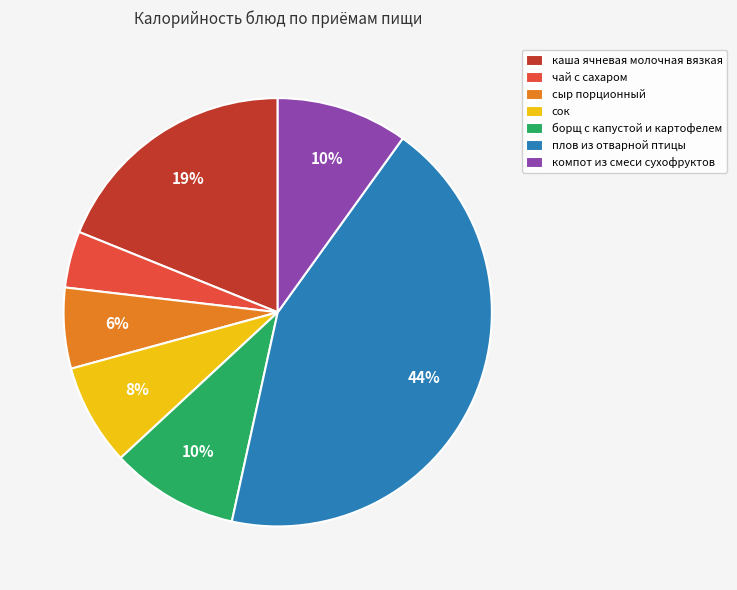

Which category has the smallest portion of the pie?

чай с сахаром